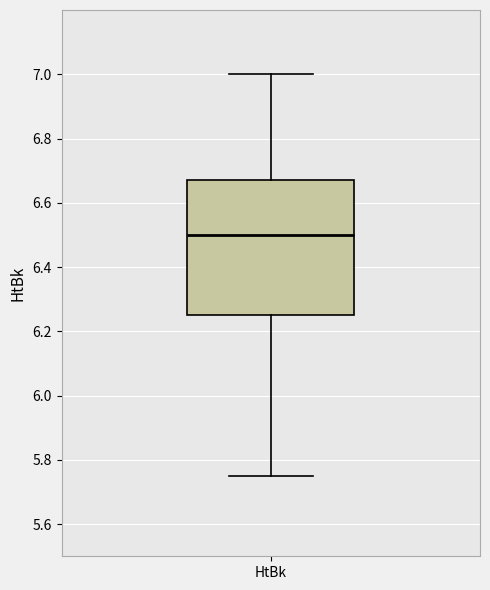

Transcribe this box plot: give where the median line is, the range the box spans, and where the two whiskers end, as read against the y-axis. The values are not printed on the chart, so give them approximately, as read against the axis.

median 6.50, box 6.26 to 6.68, whiskers 5.76 to 7.00